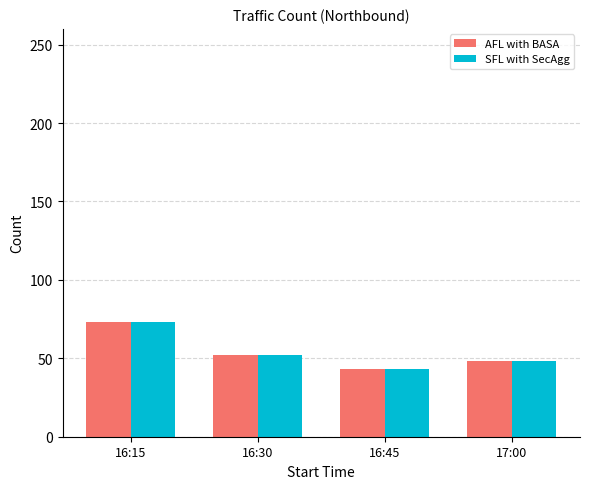

What are all the series names shown in the legend?

AFL with BASA, SFL with SecAgg